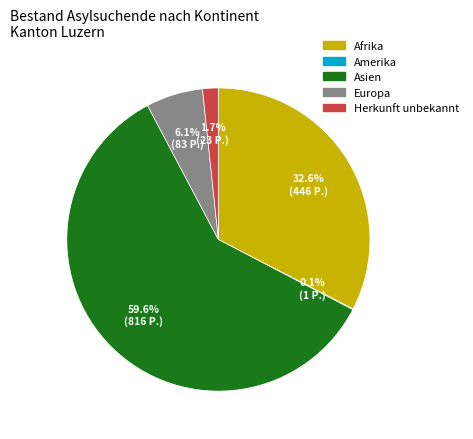

Is there a majority slice in this chart?

Yes